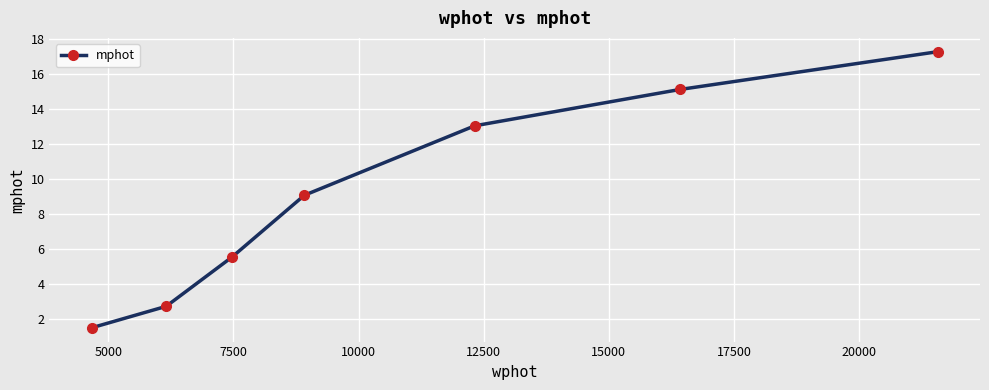

What is the value of the 6th point from the left?

15.1